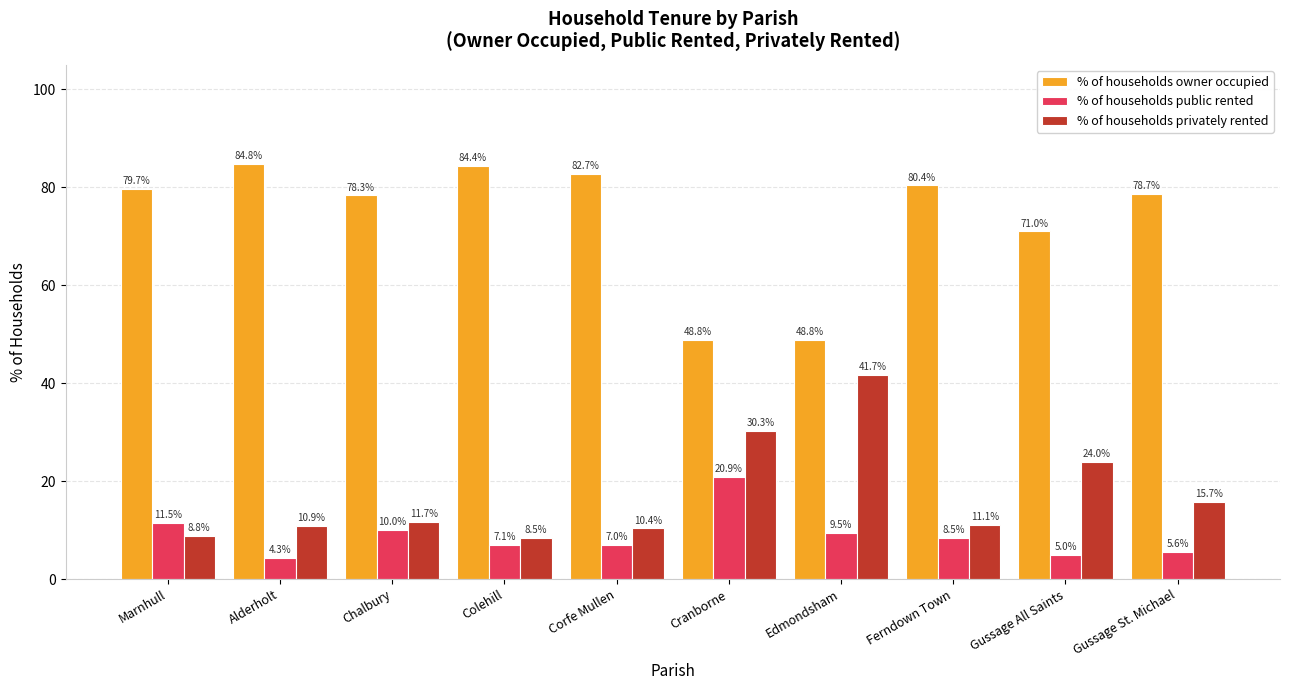

Which series changed the most between Colehill and Gussage St. Michael?

% of households privately rented